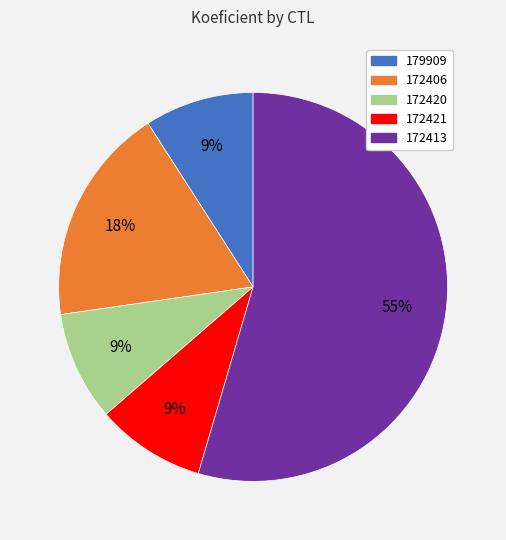

Does any single category account for the majority?

Yes